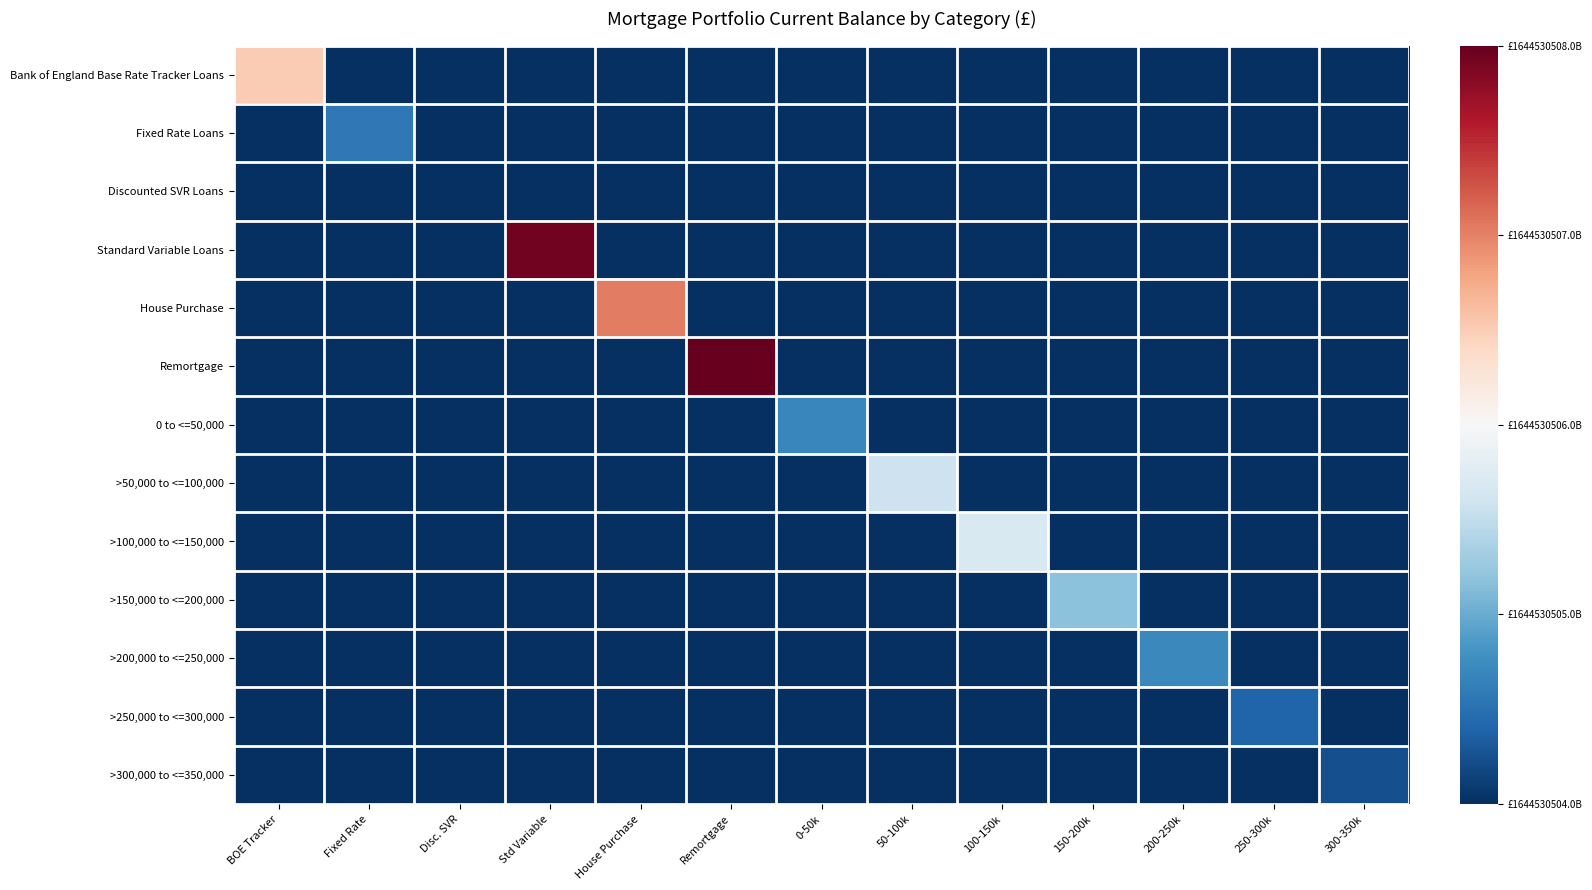

Between 200-250k and Fixed Rate, which is larger?

200-250k